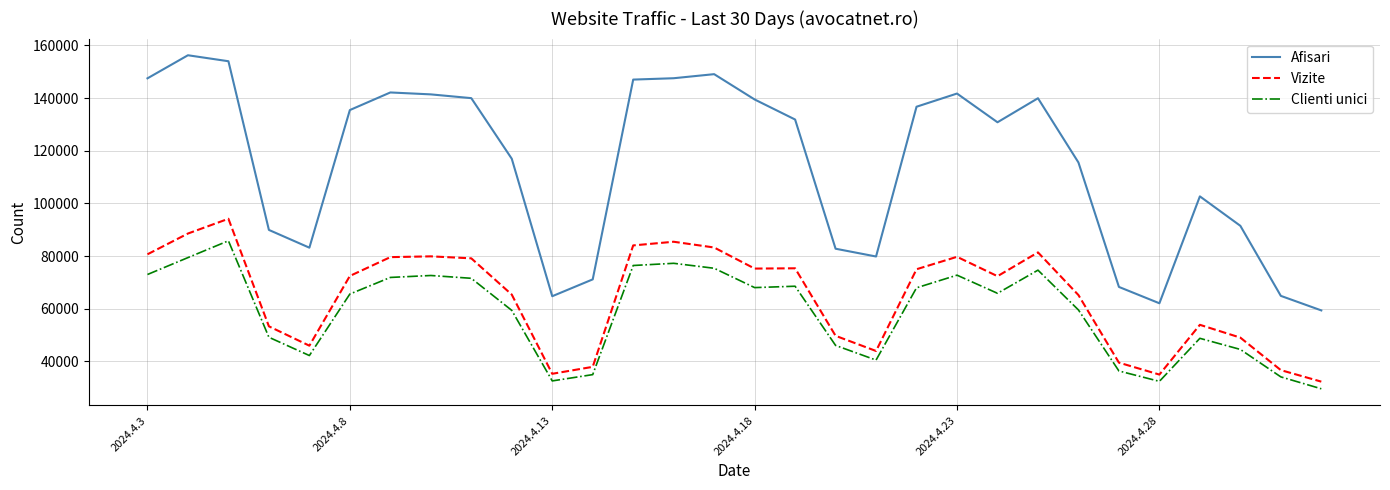

True or false: Clienti unici and Afisari intersect in this chart.

False